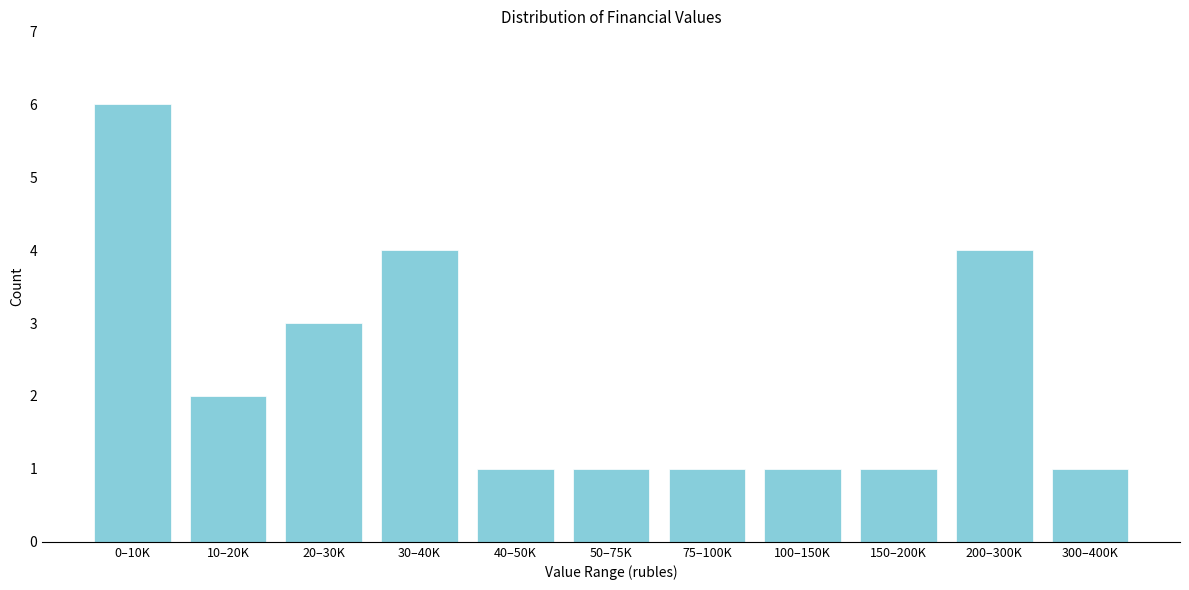

Reading left to right, transcribe all the data shown in this chart.

6	2	3	4	1	1	1	1	1	4	1